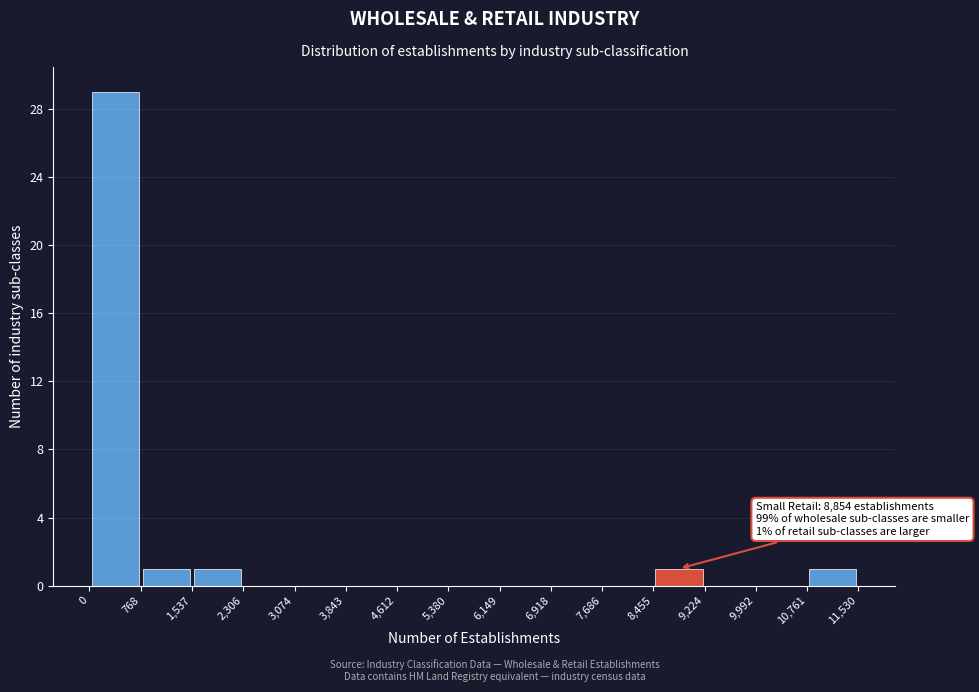

Over which range of the x-axis is the bar tallest?

0 to 768